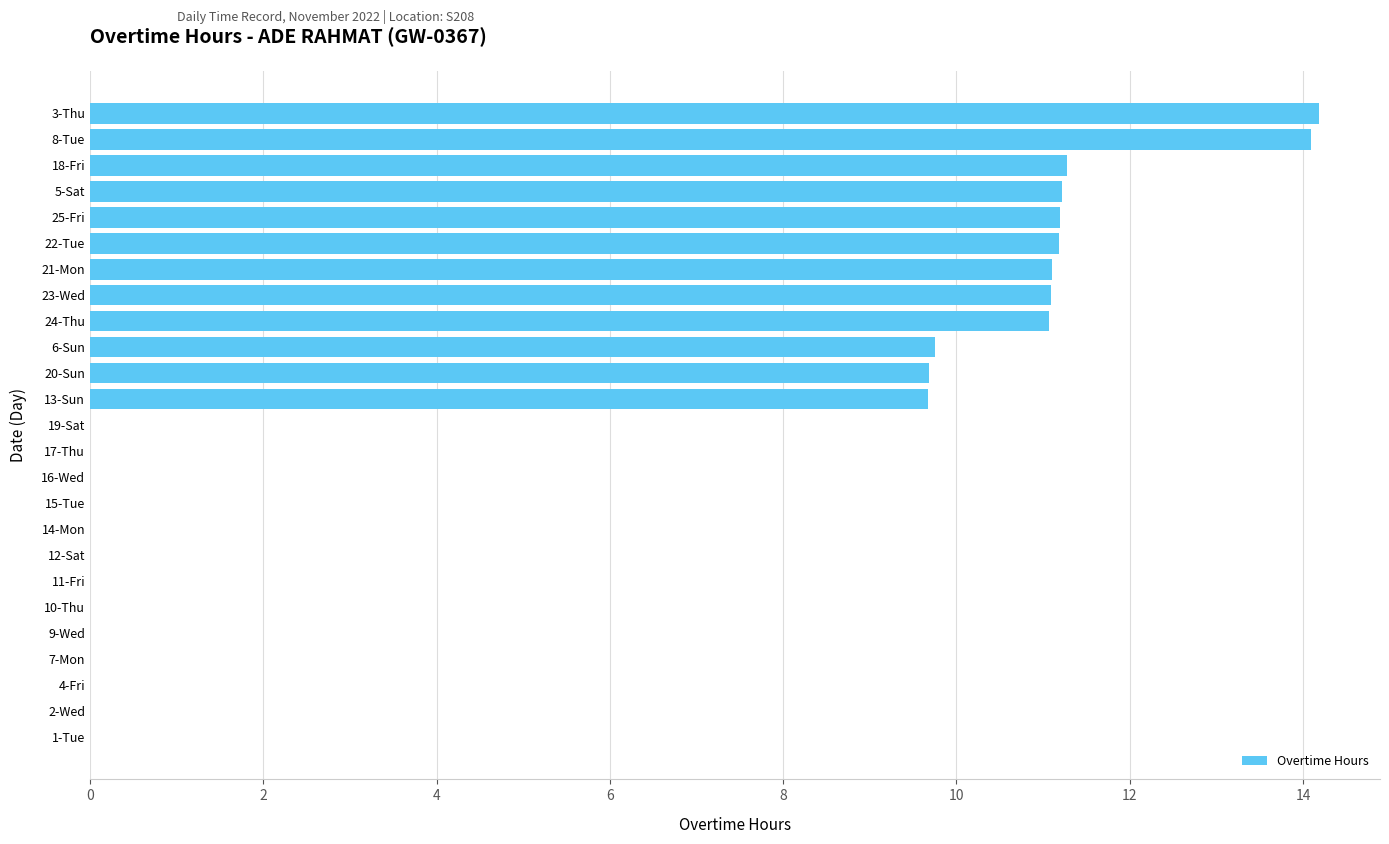

Approximately how many times larger is the value at 8-Tue compared to 20-Sun?

1.5